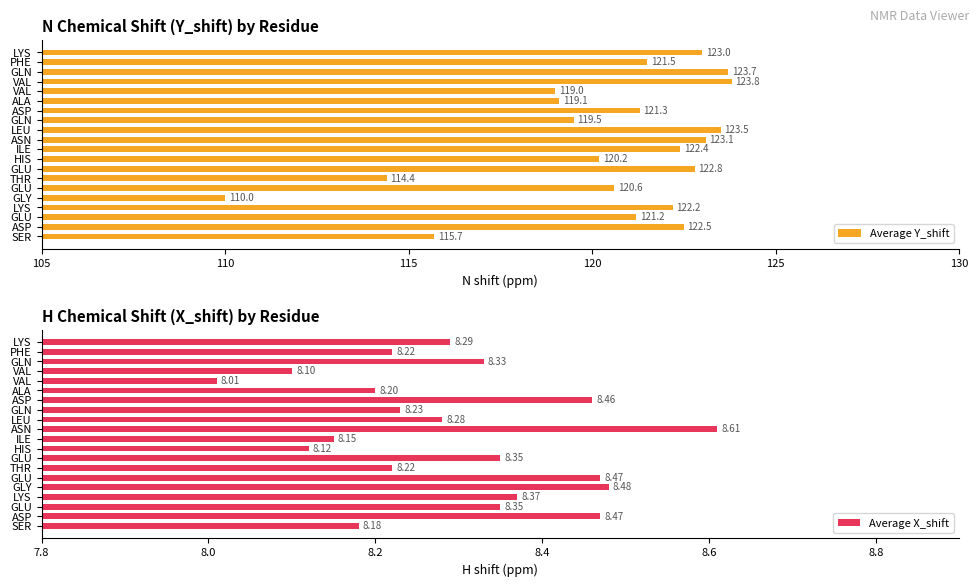

What is the difference between the second highest and second lowest values in the Average X_shift series?

0.4